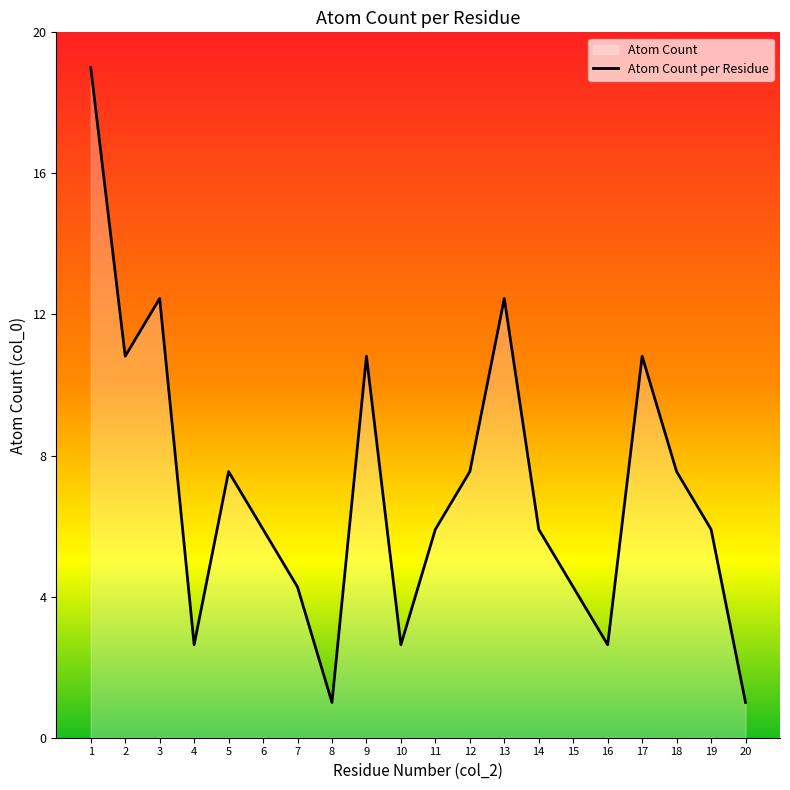

What is the ratio of the value at 10 to the value at 13?

0.2